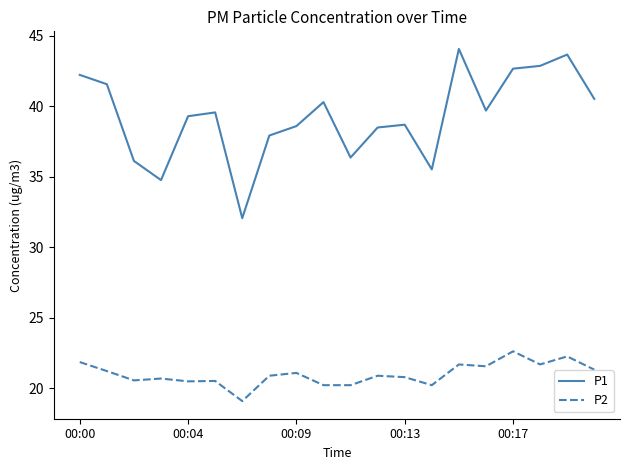

At how many categories does at least one series exceed 24?

20